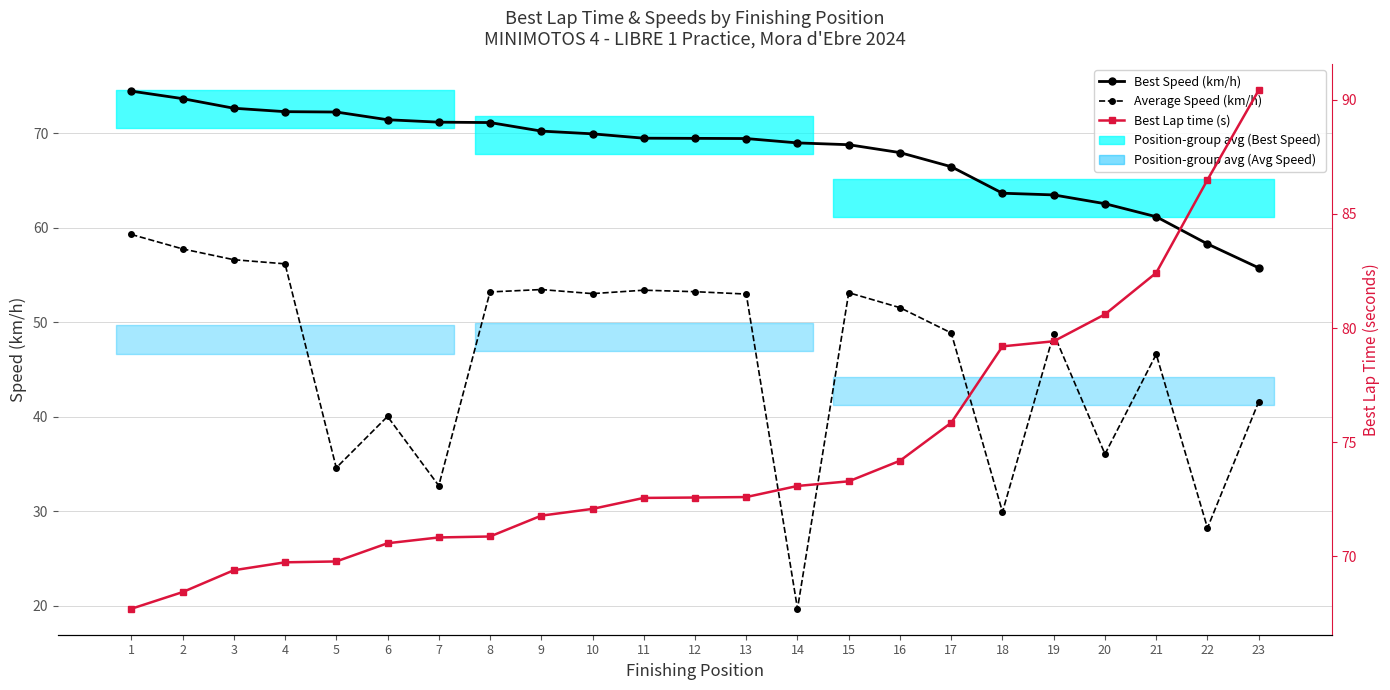

At which label does Average Speed (km/h) reach its peak?

1